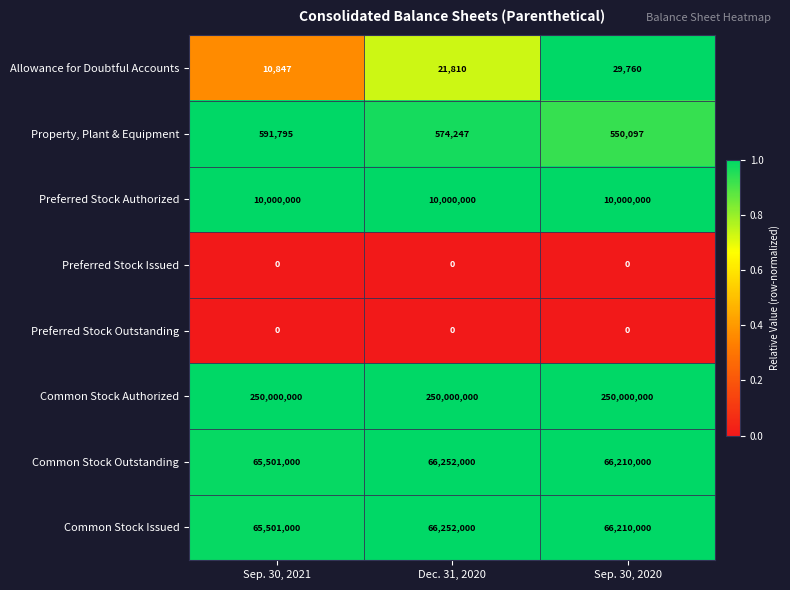

Reading left to right, extract all data points from this chart.

Allowance for Doubtful Accounts: Sep. 30, 2021=10847	Dec. 31, 2020=21810	Sep. 30, 2020=29760
Property, Plant & Equipment: Sep. 30, 2021=591795	Dec. 31, 2020=574247	Sep. 30, 2020=550097
Preferred Stock Authorized: Sep. 30, 2021=10000000	Dec. 31, 2020=10000000	Sep. 30, 2020=10000000
Preferred Stock Issued: Sep. 30, 2021=0	Dec. 31, 2020=0	Sep. 30, 2020=0
Preferred Stock Outstanding: Sep. 30, 2021=0	Dec. 31, 2020=0	Sep. 30, 2020=0
Common Stock Authorized: Sep. 30, 2021=250000000	Dec. 31, 2020=250000000	Sep. 30, 2020=250000000
Common Stock Outstanding: Sep. 30, 2021=65501000	Dec. 31, 2020=66252000	Sep. 30, 2020=66210000
Common Stock Issued: Sep. 30, 2021=65501000	Dec. 31, 2020=66252000	Sep. 30, 2020=66210000